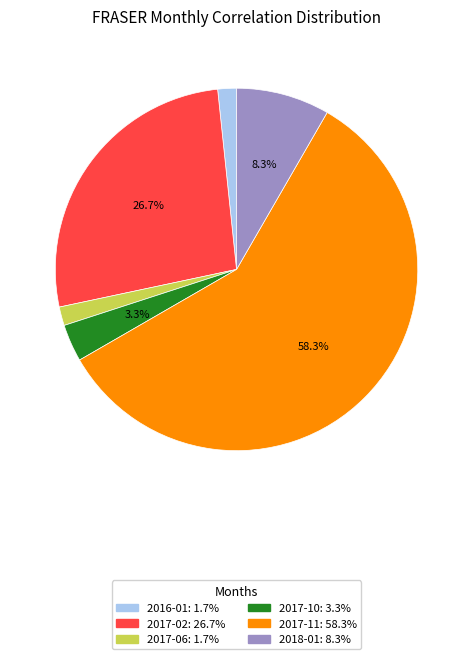

To the nearest percent, what is the difference between the largest and smallest slice percentages?

57%